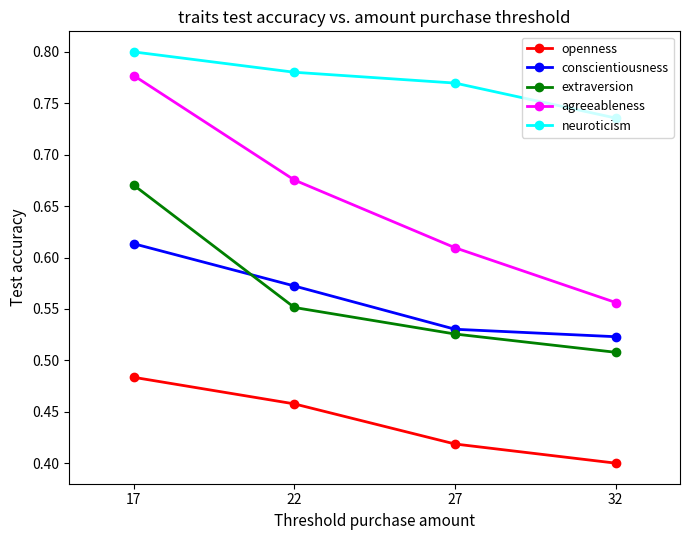

True or false: conscientiousness has a value of 0.7 at 27.

False